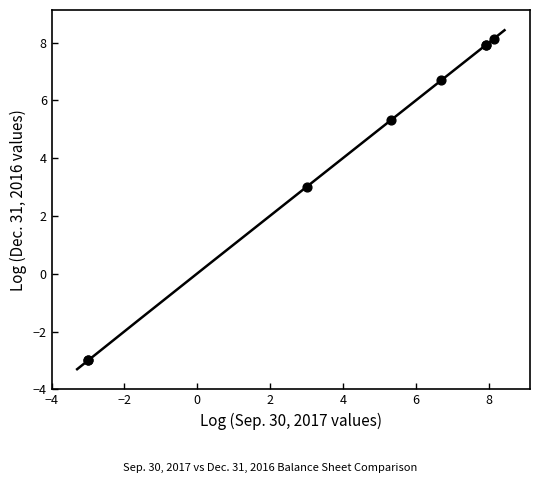

What Y value in the scatter plot is closest to 2?

3.0